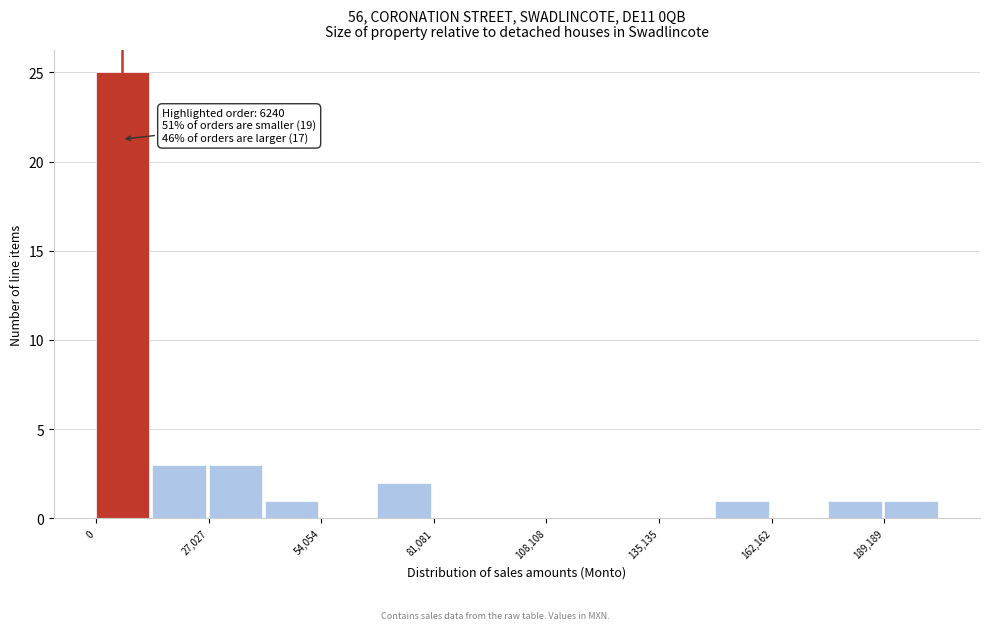

Read against the x-axis, roughly where is the centre of the tallest bar?

5000